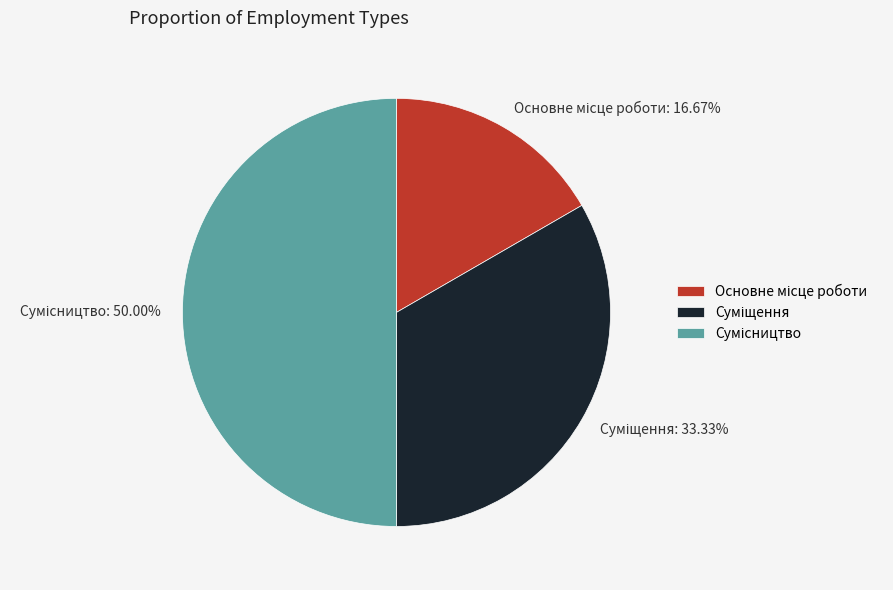

How many slices are in this pie chart?

3